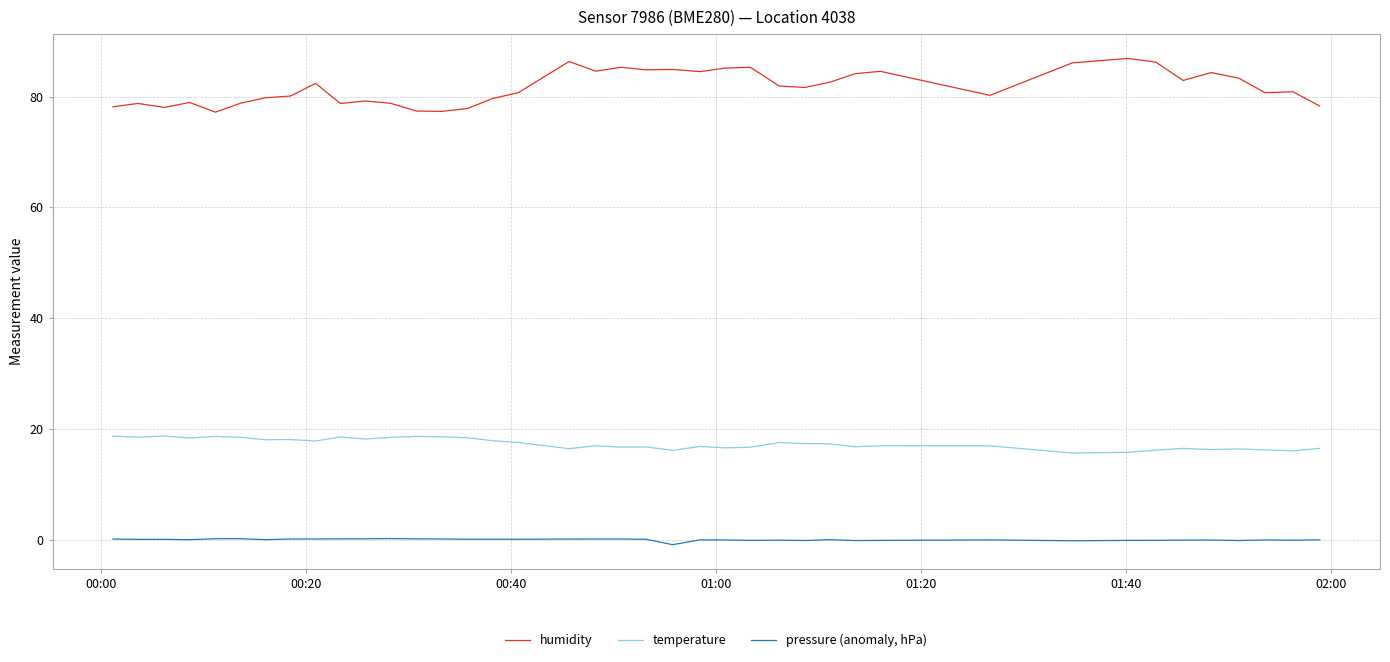

Which series has the largest total across all categories?

humidity